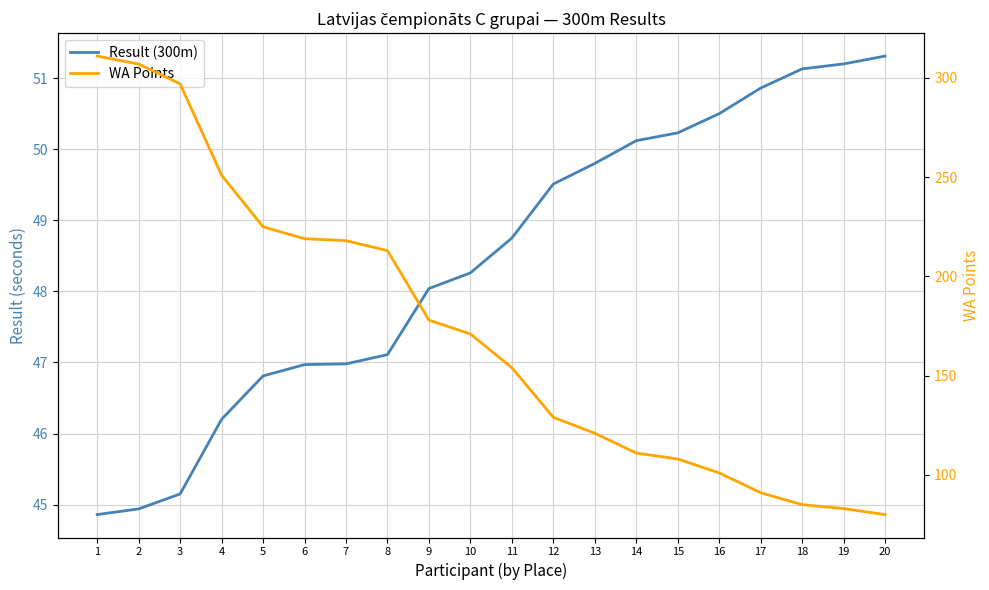

At 19, list the series in order from largest to smallest.

WA Points, Result (300m)